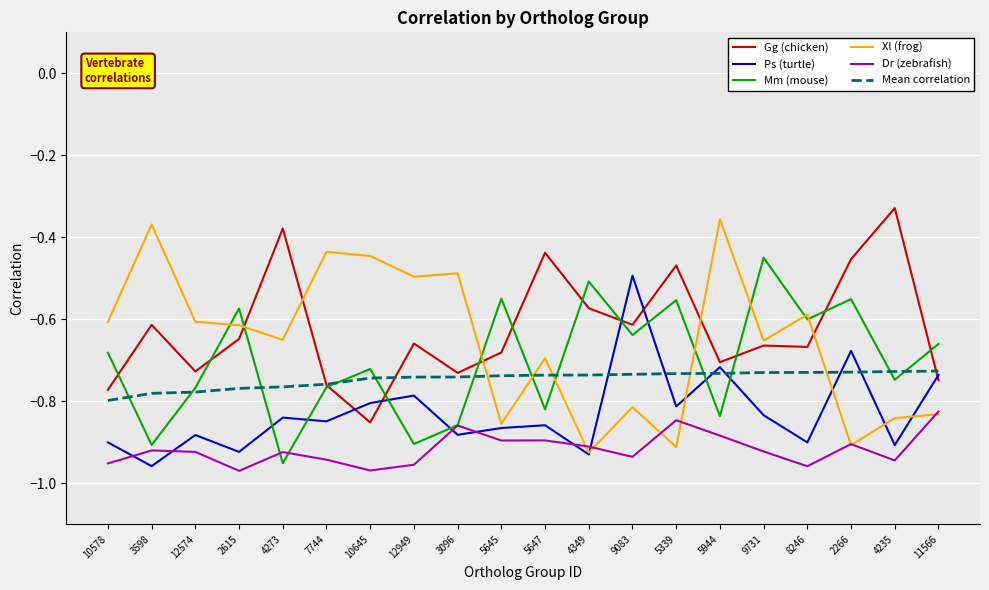

Is this an area chart (filled region under the line)?

No